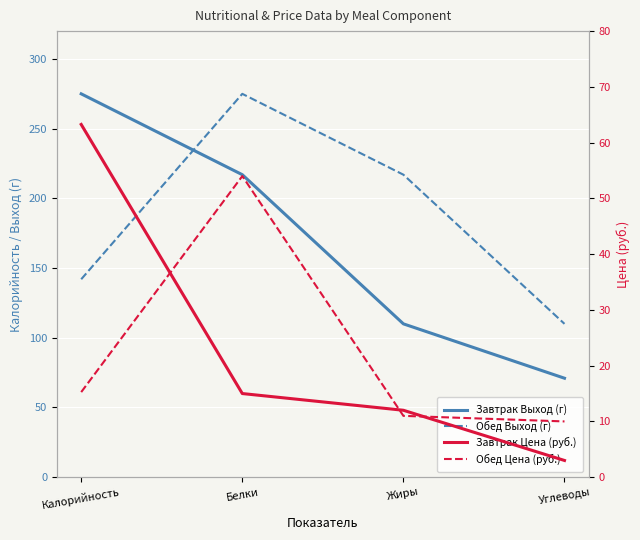

The Завтрак Цена (руб.) series shows 4.0 at Жиры. True or false?

False